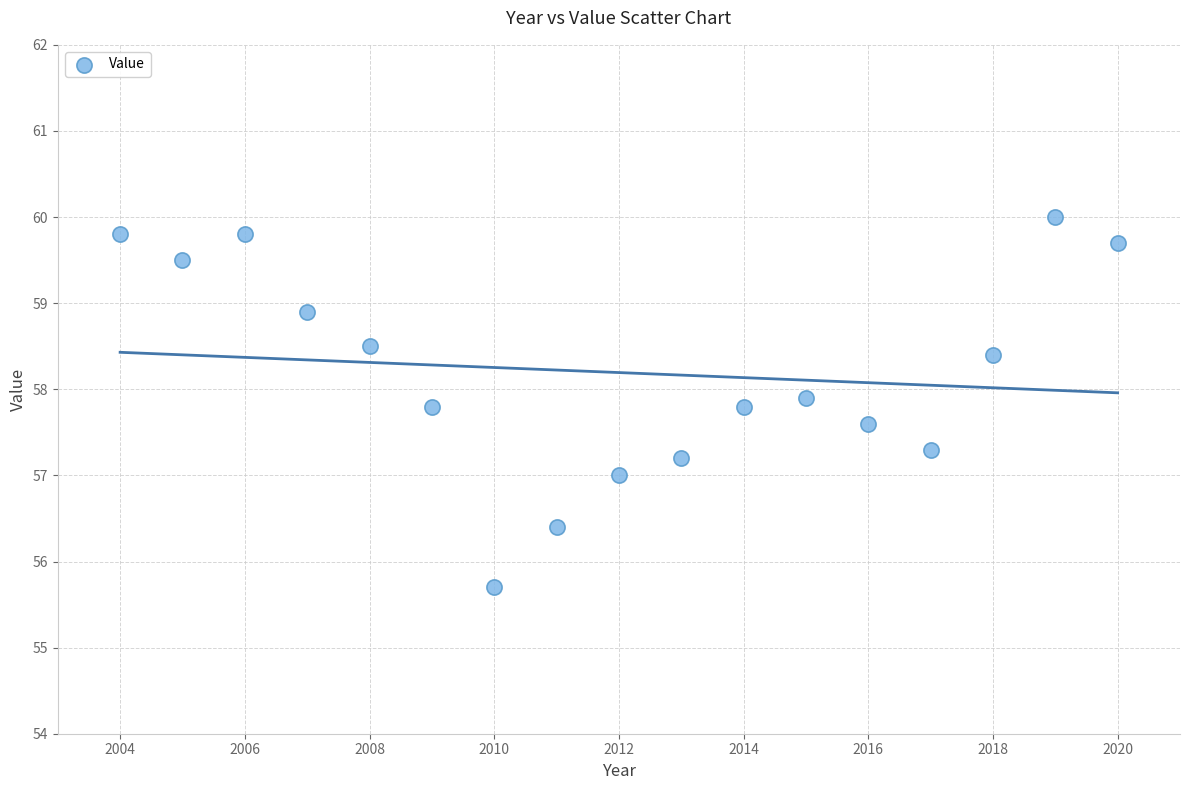

What is the range of X values (max minus min)?

16.0